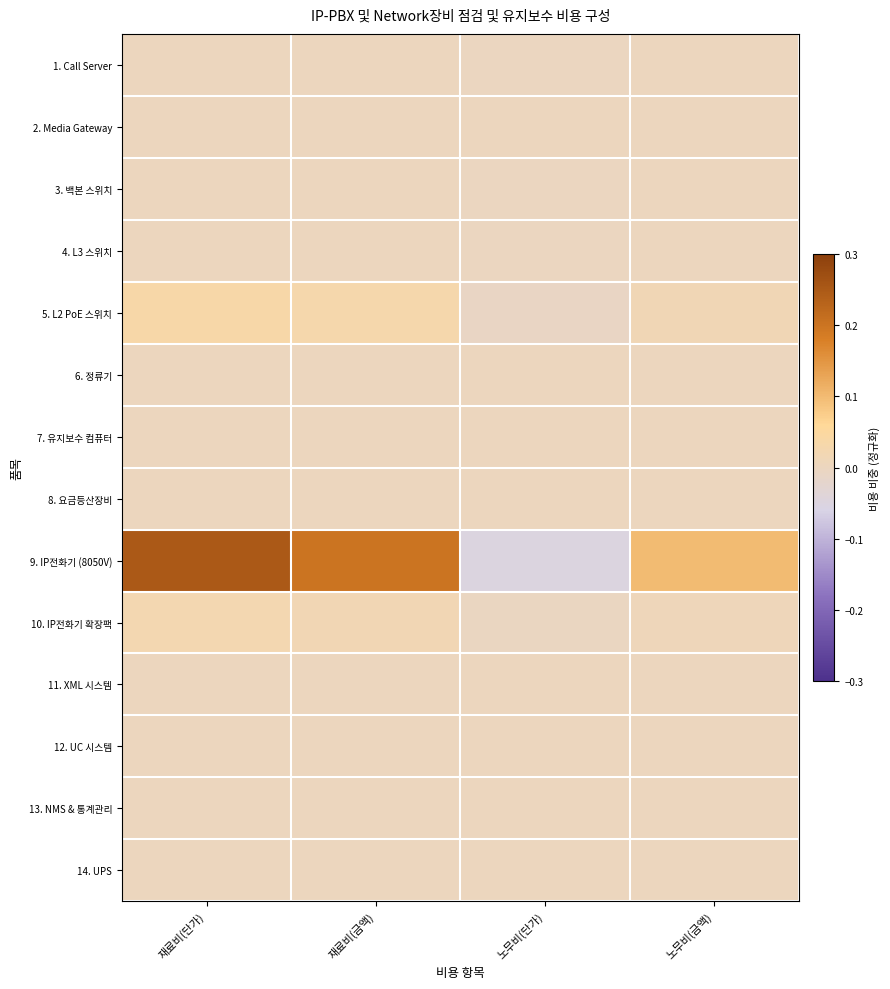

Reading right to left, extract all data points from this chart.

1. Call Server: 노무비(금액)=0.0	노무비(단가)=-0.0	재료비(금액)=0.0	재료비(단가)=0.0
2. Media Gateway: 노무비(금액)=0.0	노무비(단가)=-0.0	재료비(금액)=0.0	재료비(단가)=0.0
3. 백본 스위치: 노무비(금액)=0.0	노무비(단가)=-0.0	재료비(금액)=0.0	재료비(단가)=0.0
4. L3 스위치: 노무비(금액)=0.0	노무비(단가)=-0.0	재료비(금액)=0.0	재료비(단가)=0.0
5. L2 PoE 스위치: 노무비(금액)=0.0	노무비(단가)=-0.0	재료비(금액)=0.0	재료비(단가)=0.0
6. 정류기: 노무비(금액)=0.0	노무비(단가)=-0.0	재료비(금액)=0.0	재료비(단가)=0.0
7. 유지보수 컴퓨터: 노무비(금액)=0.0	노무비(단가)=-0.0	재료비(금액)=0.0	재료비(단가)=0.0
8. 요금등산장비: 노무비(금액)=0.0	노무비(단가)=-0.0	재료비(금액)=0.0	재료비(단가)=0.0
9. IP전화기 (8050V): 노무비(금액)=0.1	노무비(단가)=-0.0	재료비(금액)=0.2	재료비(단가)=0.2
10. IP전화기 확장팩: 노무비(금액)=0.0	노무비(단가)=-0.0	재료비(금액)=0.0	재료비(단가)=0.0
11. XML 시스템: 노무비(금액)=0.0	노무비(단가)=-0.0	재료비(금액)=0.0	재료비(단가)=0.0
12. UC 시스템: 노무비(금액)=0.0	노무비(단가)=-0.0	재료비(금액)=0.0	재료비(단가)=0.0
13. NMS & 통계관리: 노무비(금액)=0.0	노무비(단가)=-0.0	재료비(금액)=0.0	재료비(단가)=0.0
14. UPS: 노무비(금액)=0.0	노무비(단가)=-0.0	재료비(금액)=0.0	재료비(단가)=0.0